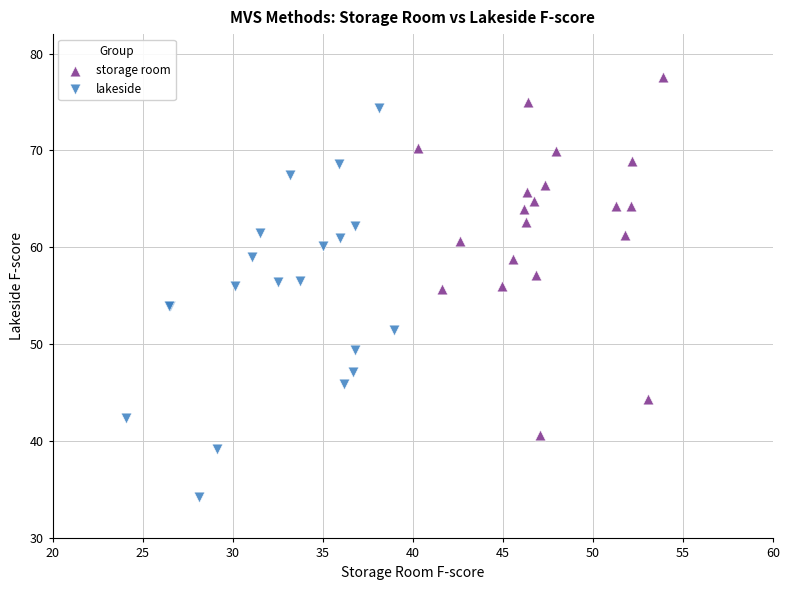

What are all the series names shown in the legend?

storage room, lakeside